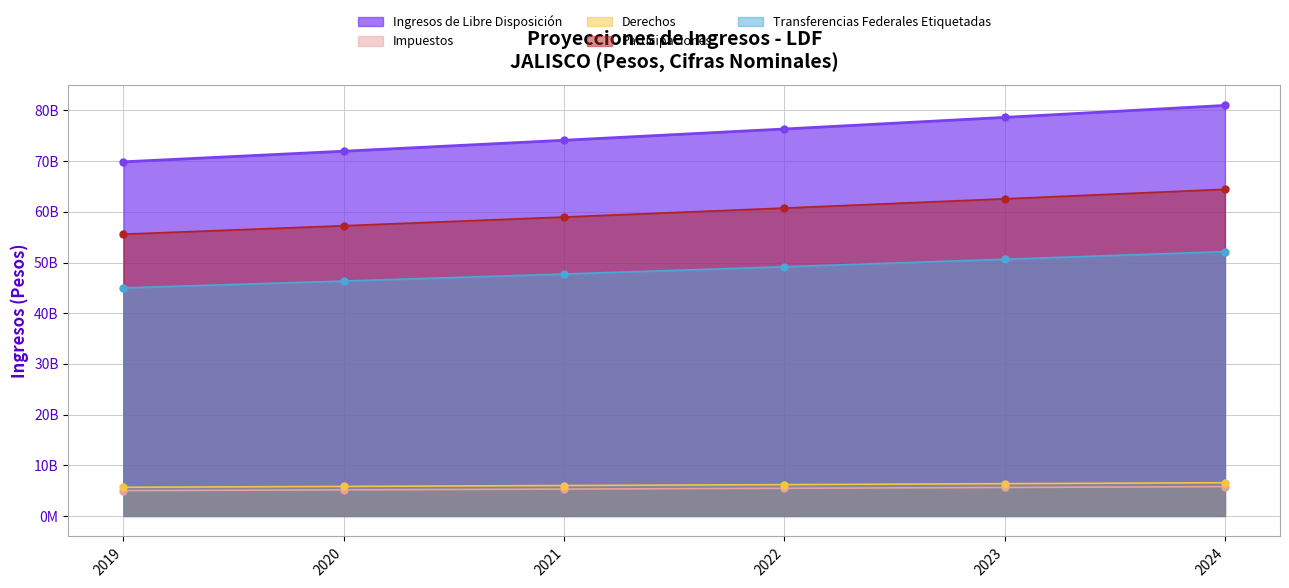

Which series has the largest total across all categories?

Ingresos de Libre Disposición